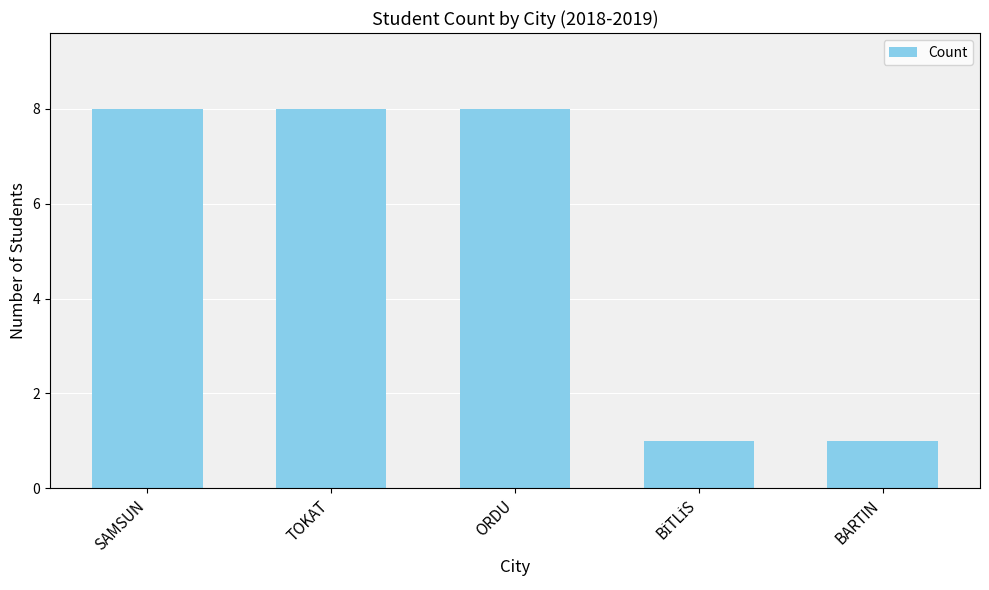

What is the difference between the values at TOKAT and BARTIN?

7